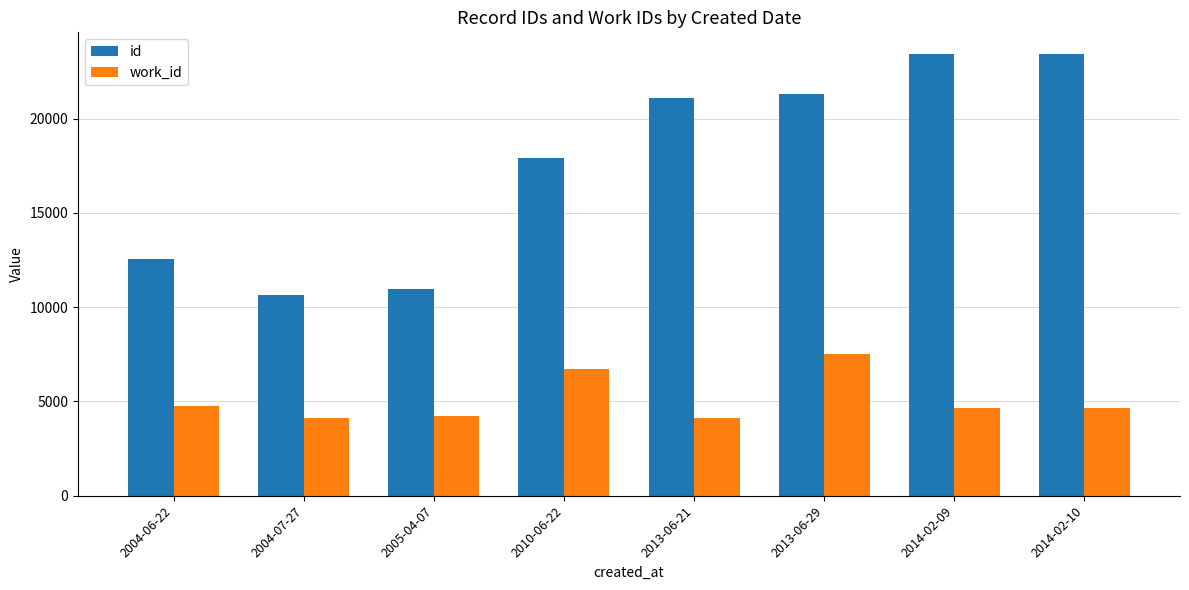

At which label does work_id first exceed 4641?

2004-06-22